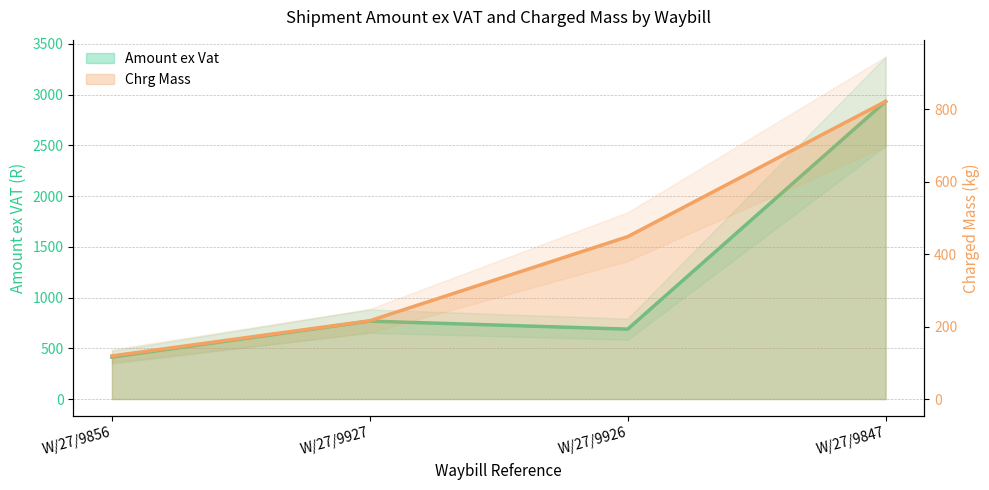

At which label does Chrg Mass reach its peak?

W/27/9847